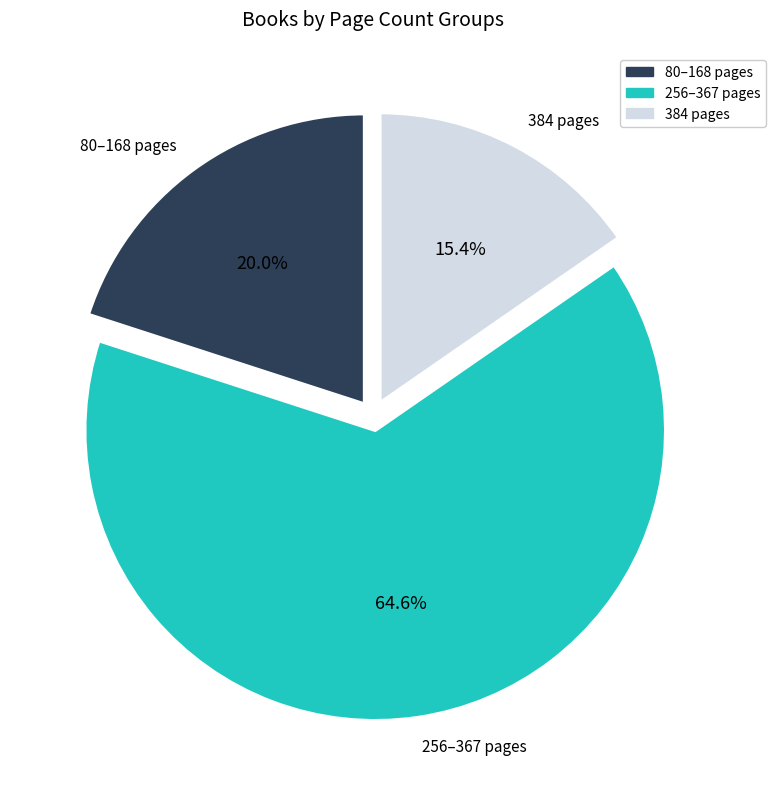

Is there a majority slice in this chart?

Yes